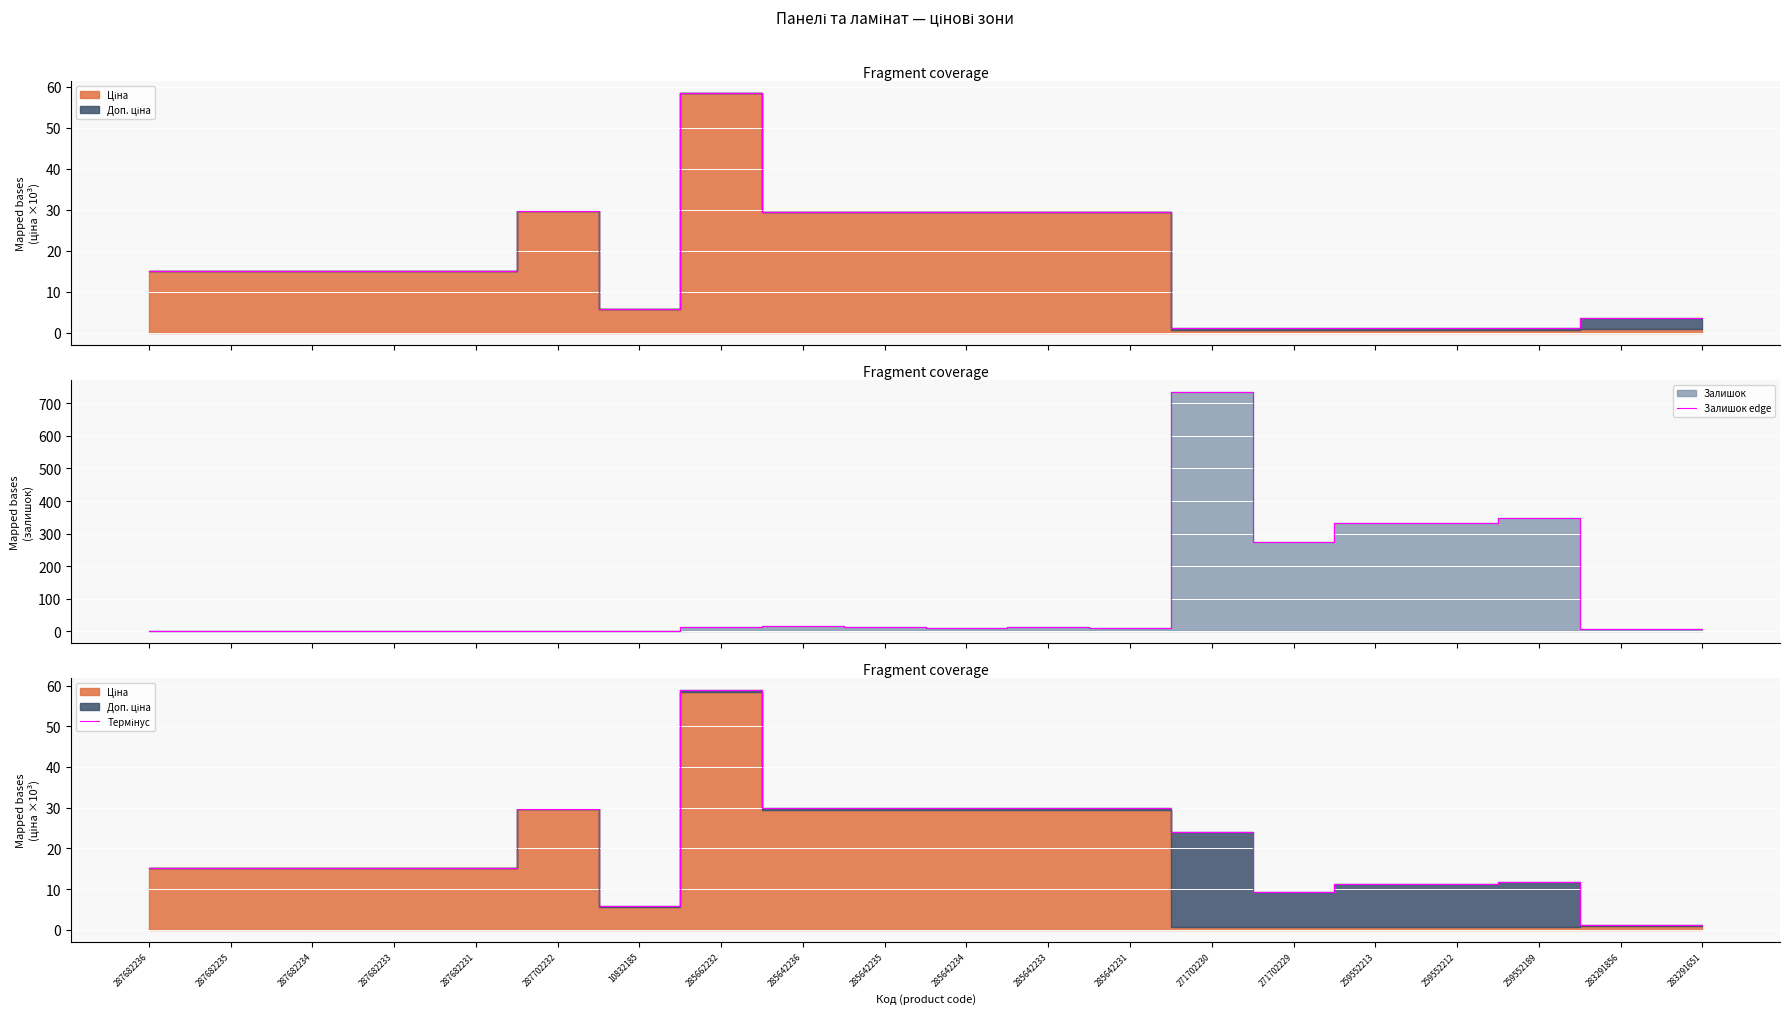

At which category is the sum across all series the highest?

271702230